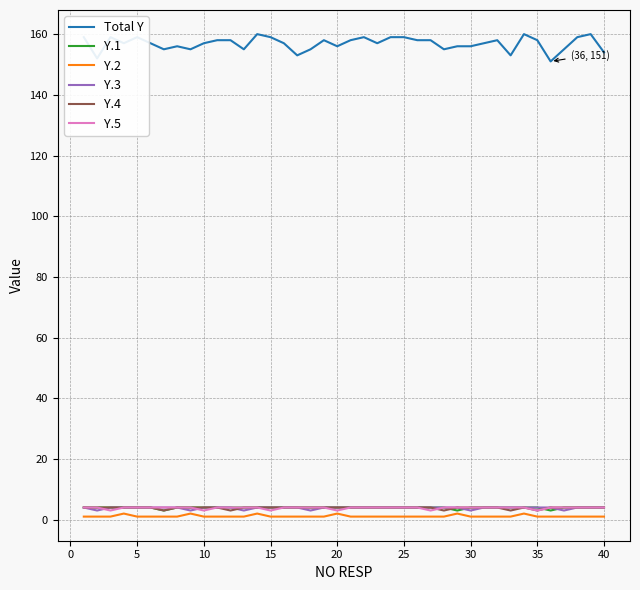

Which series has the largest total across all categories?

Total Y